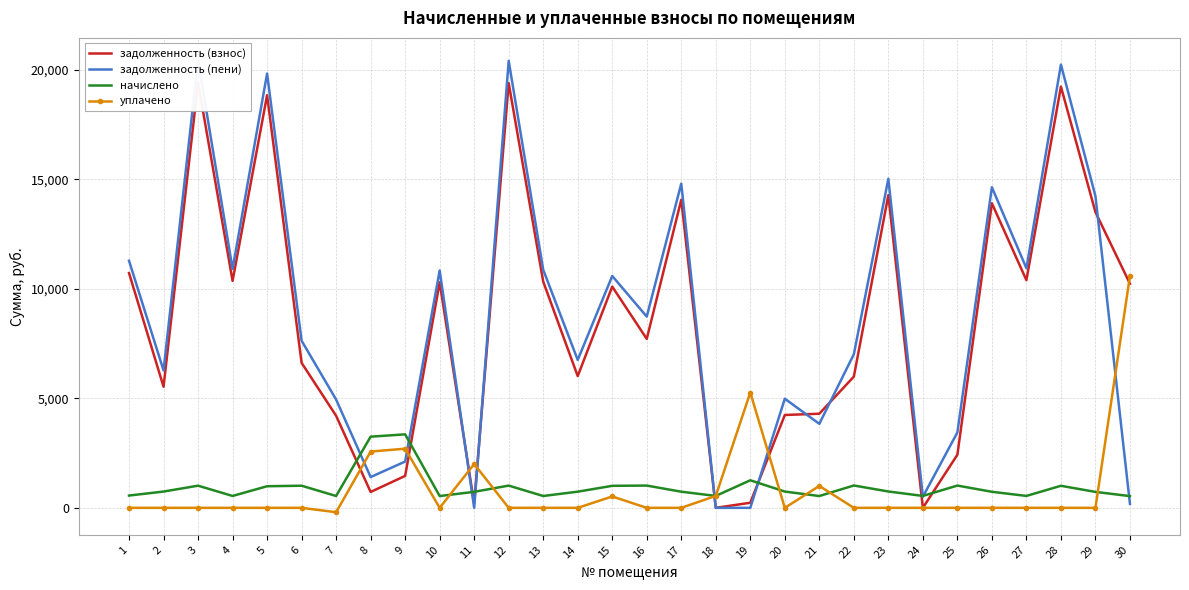

In уплачено, how many points are higher than both neighbors (excluding endpoints)?

5